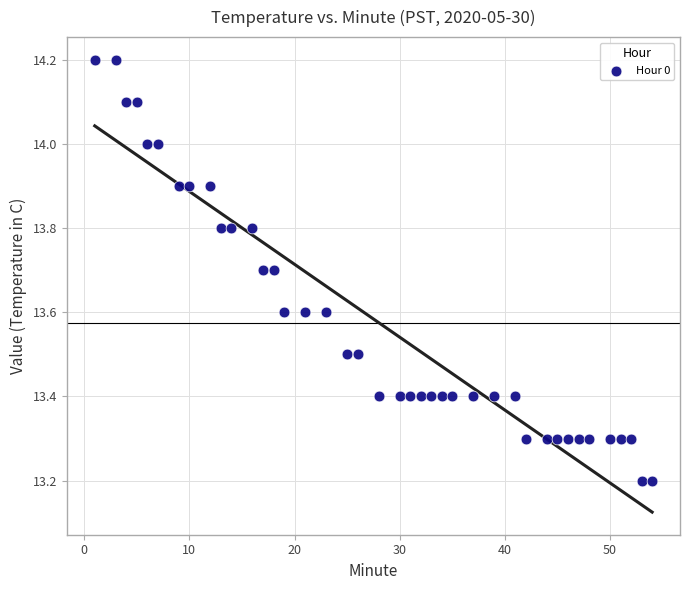

What is the range of Y values (max minus min)?

1.0